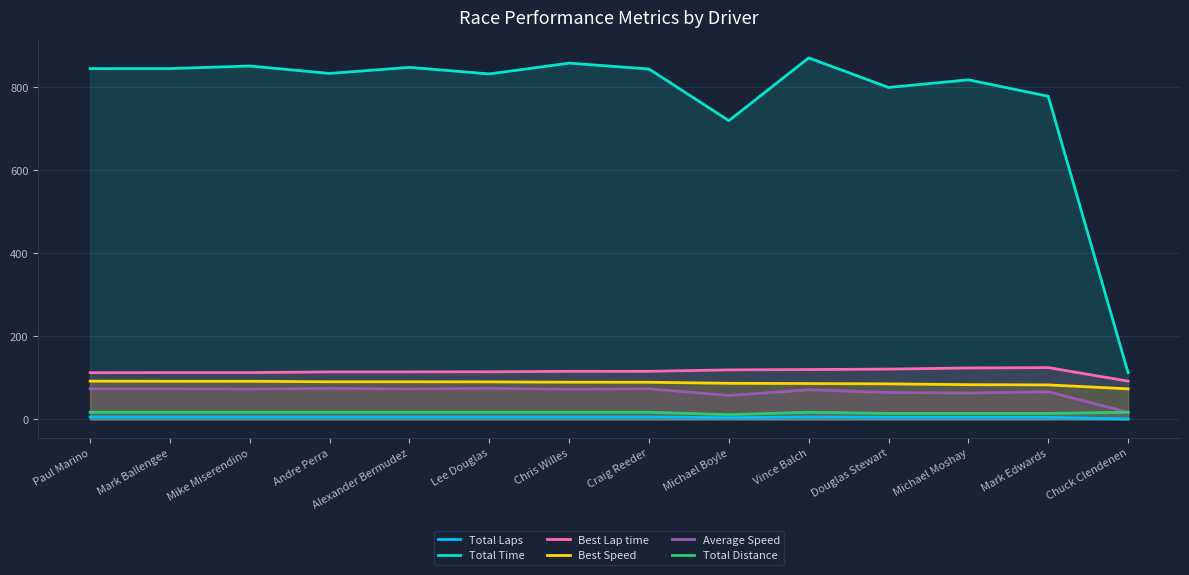

At which label does Best Speed reach its peak?

Paul Marino